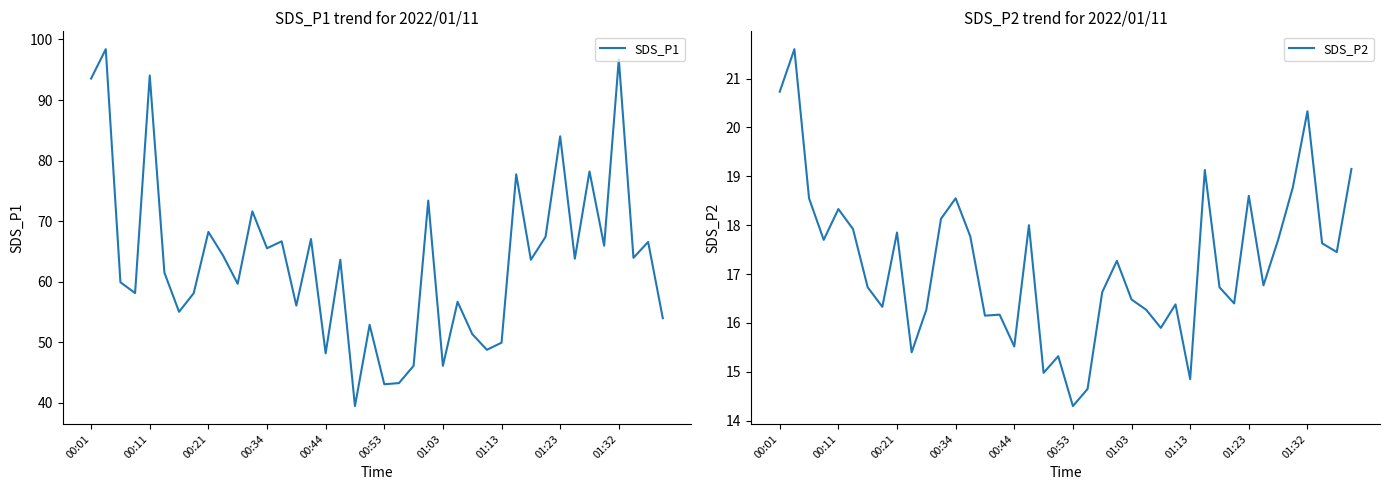

What is the minimum value for SDS_P2?

14.3